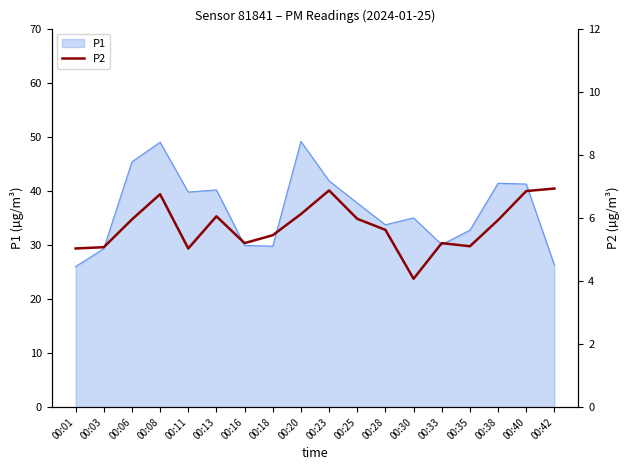

The value at 00:42 is 4.6. True or false?

False